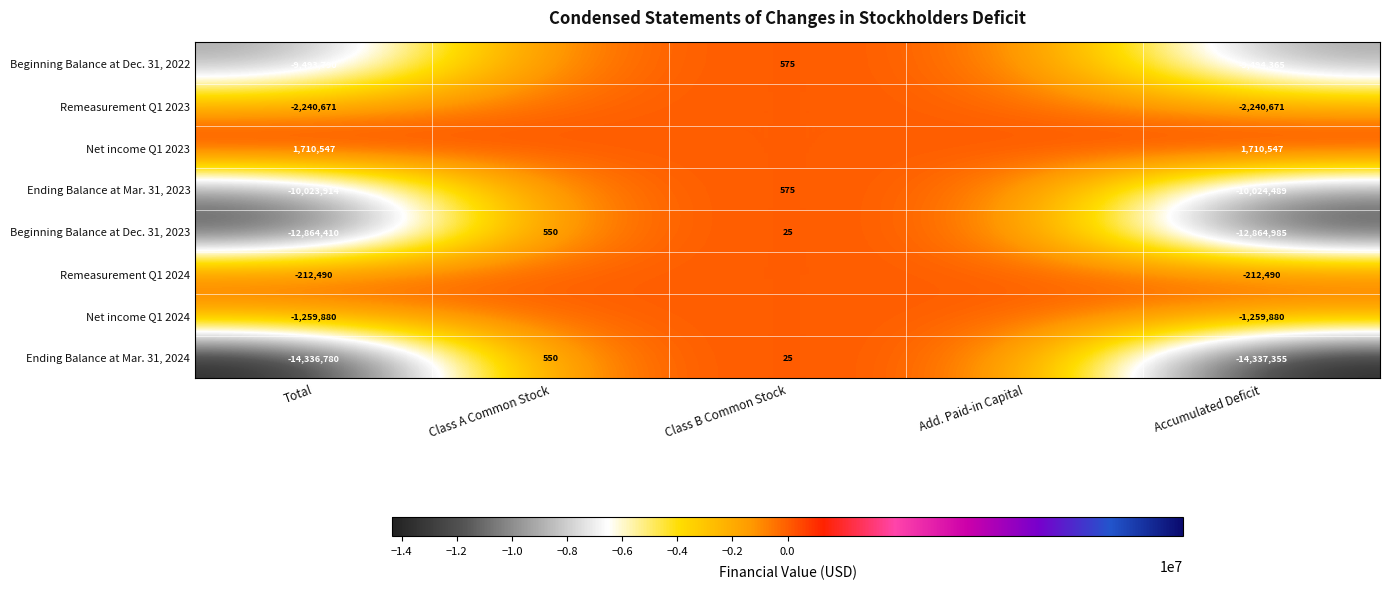

How many categories are shown in the chart?

5